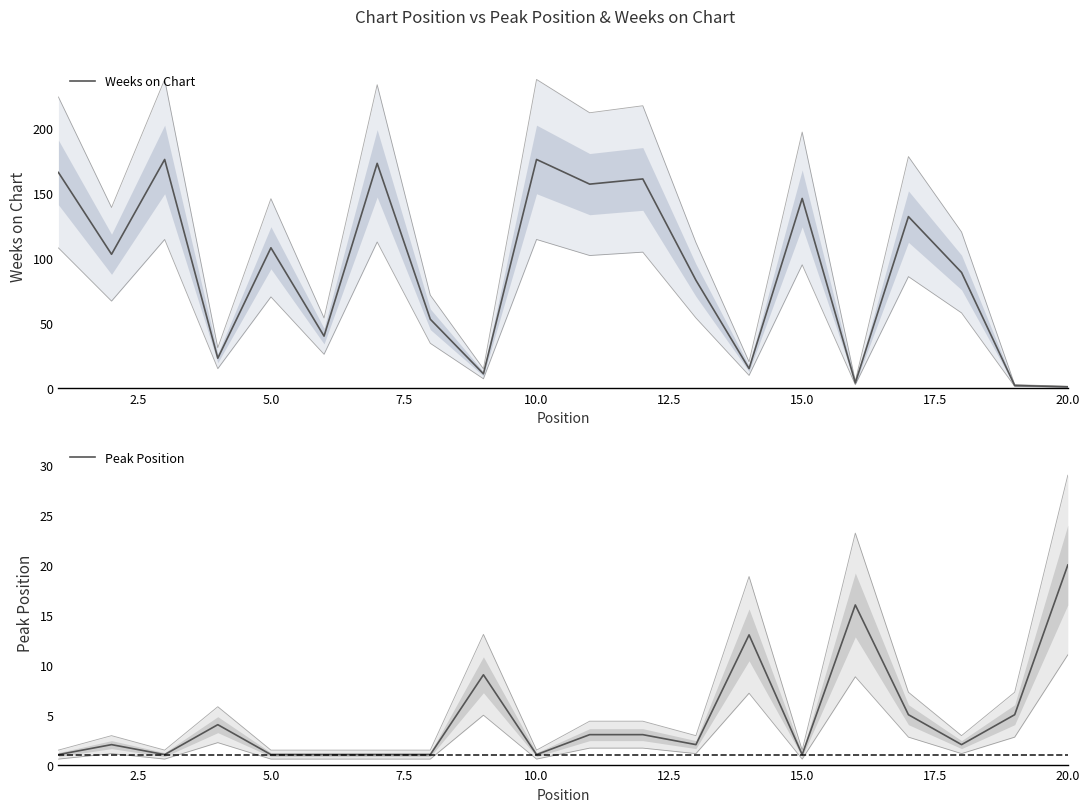

What are all the series names shown in the legend?

Weeks on Chart, Peak Position